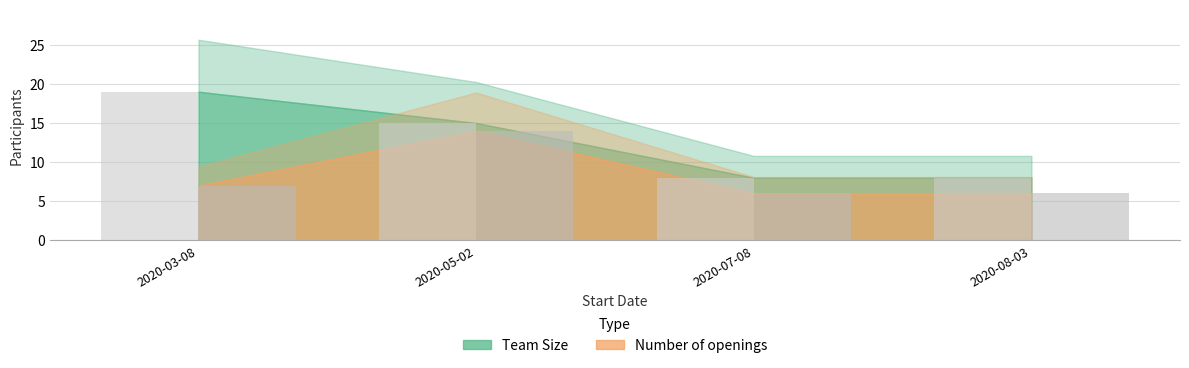

What is the average value of the Number of openings series?

8